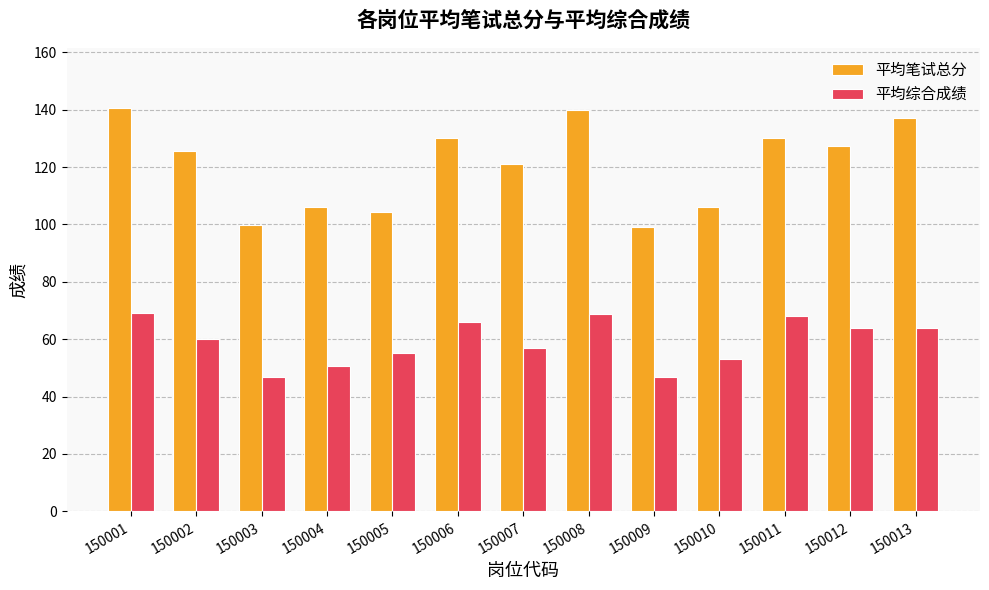

List the series in order of their overall mean, lowest first.

平均综合成绩, 平均笔试总分